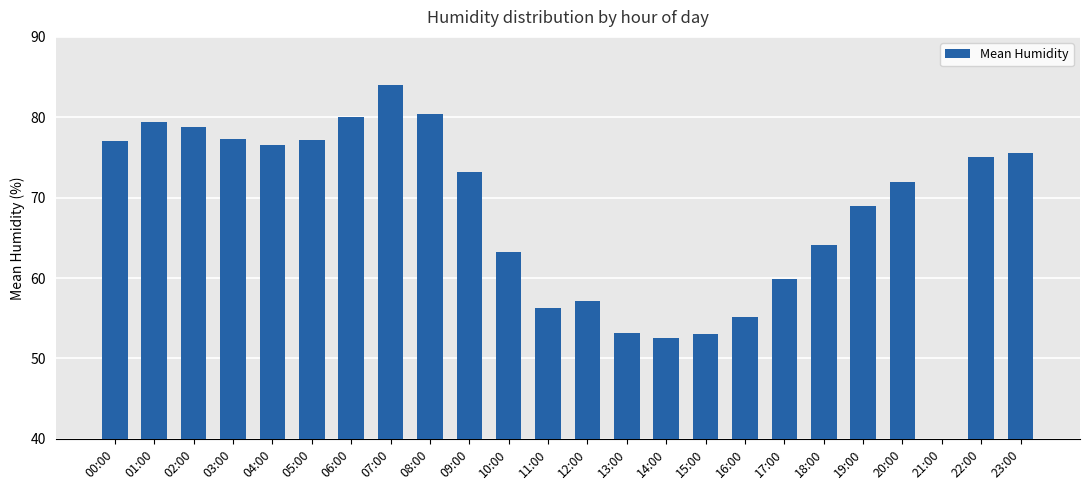

At which label does the data first exceed 73?

00:00